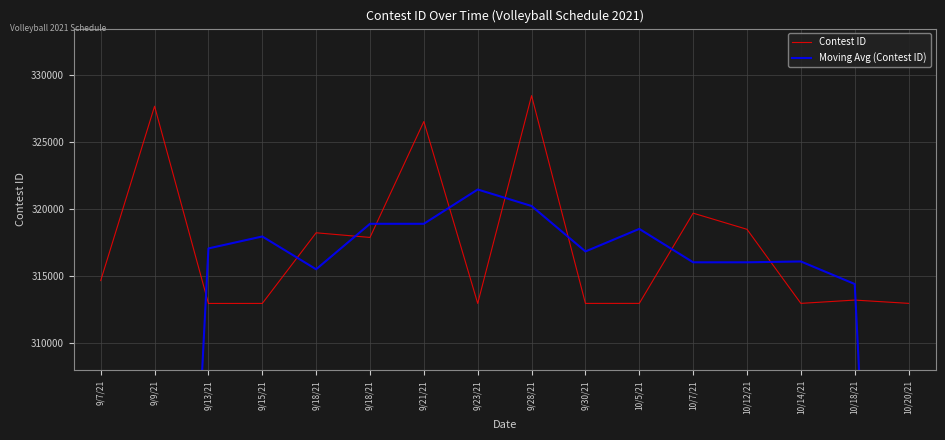

What is the greatest value displayed?

328466.0